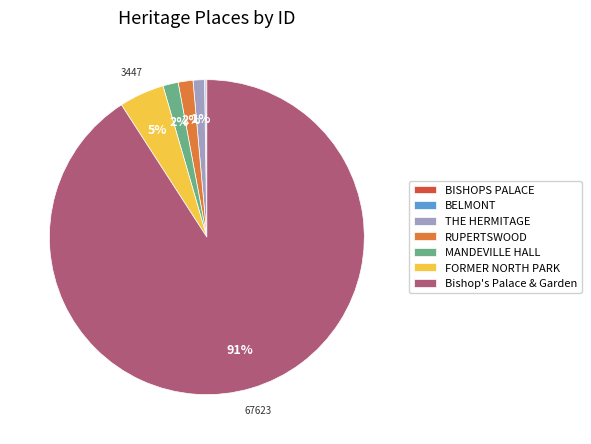

What is the largest slice in the pie chart?

Bishop's Palace & Garden